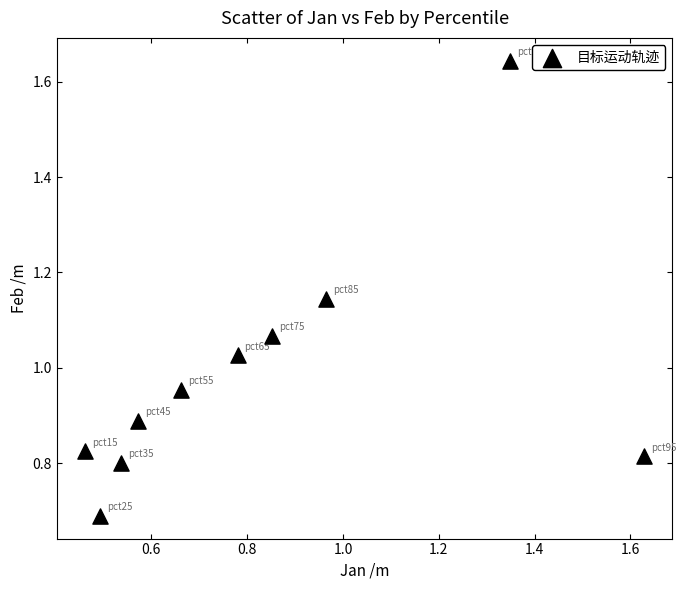

What is the range of X values (max minus min)?

1.2